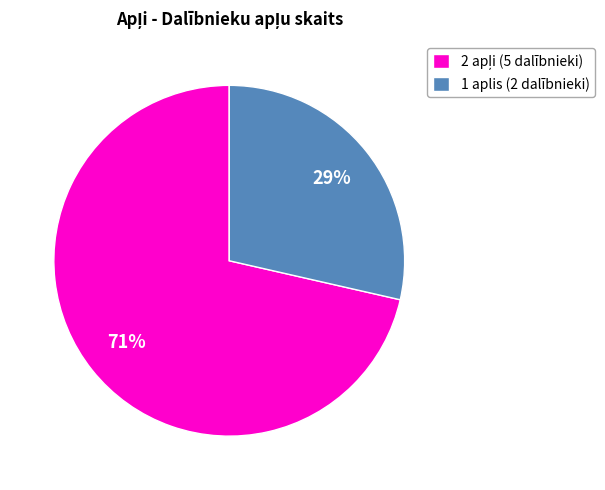

To the nearest percent, what is the average slice percentage?

50%